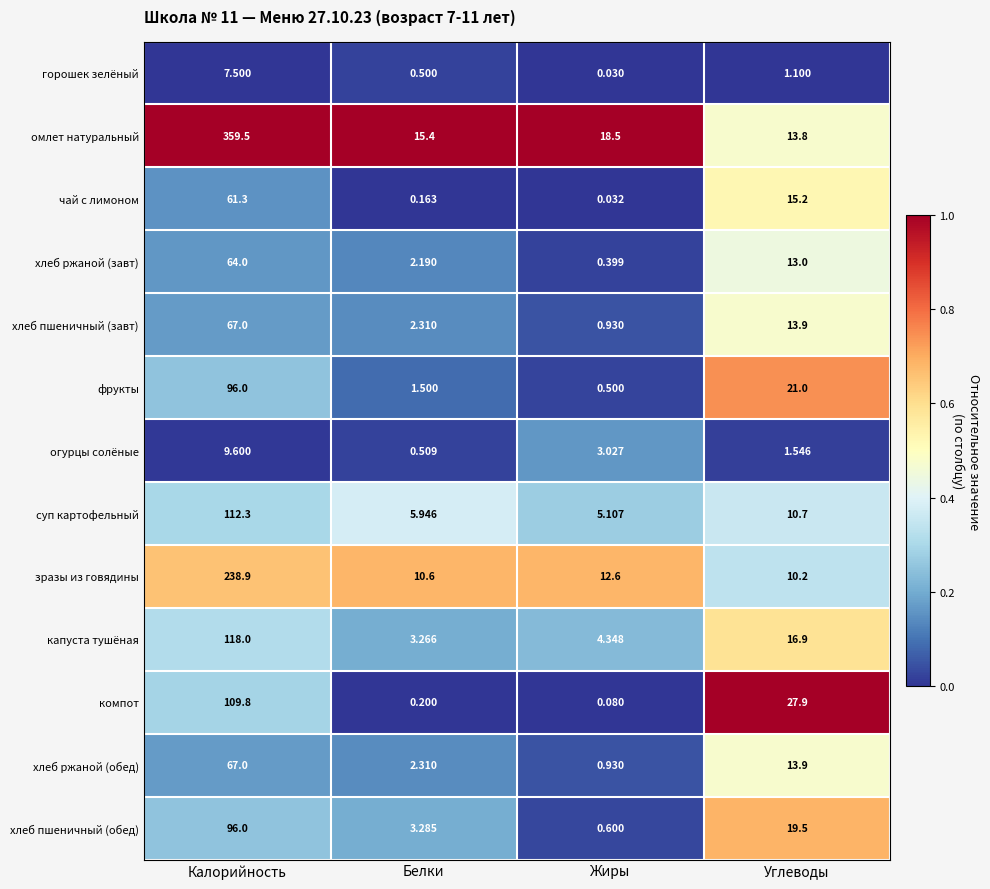

Which series has the largest range (max minus min)?

омлет натуральный